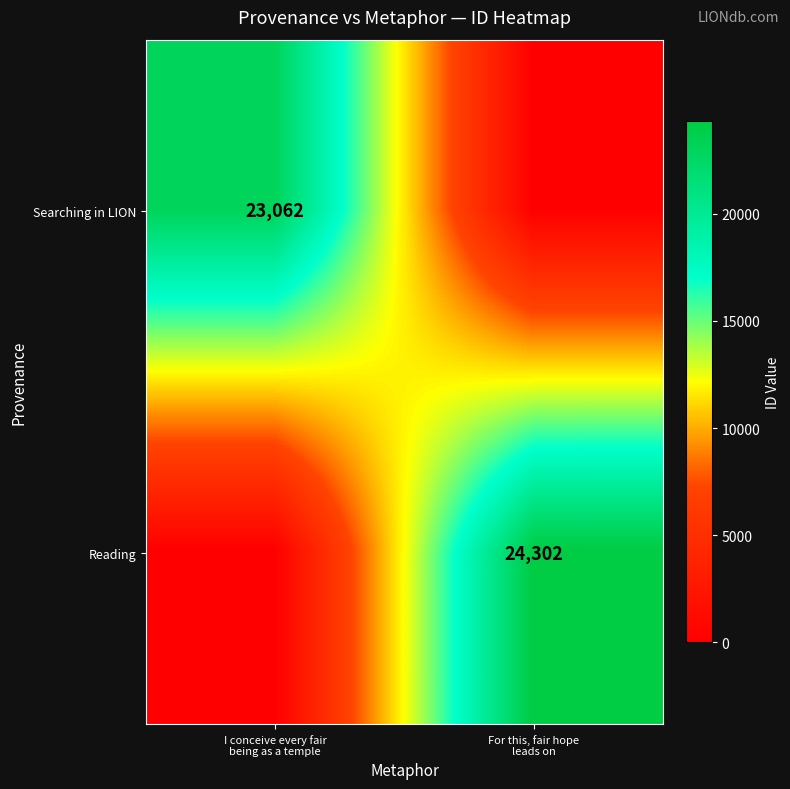

What is the average value of the Searching in LION series?

11531